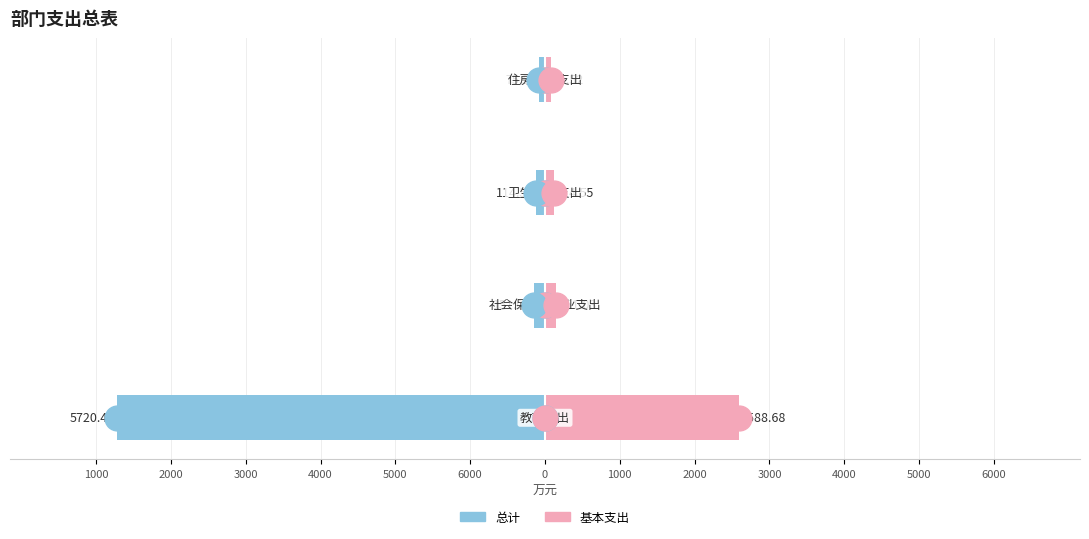

Is the value of 总计 at 5000 greater than the value of 基本支出 at 6000?

No